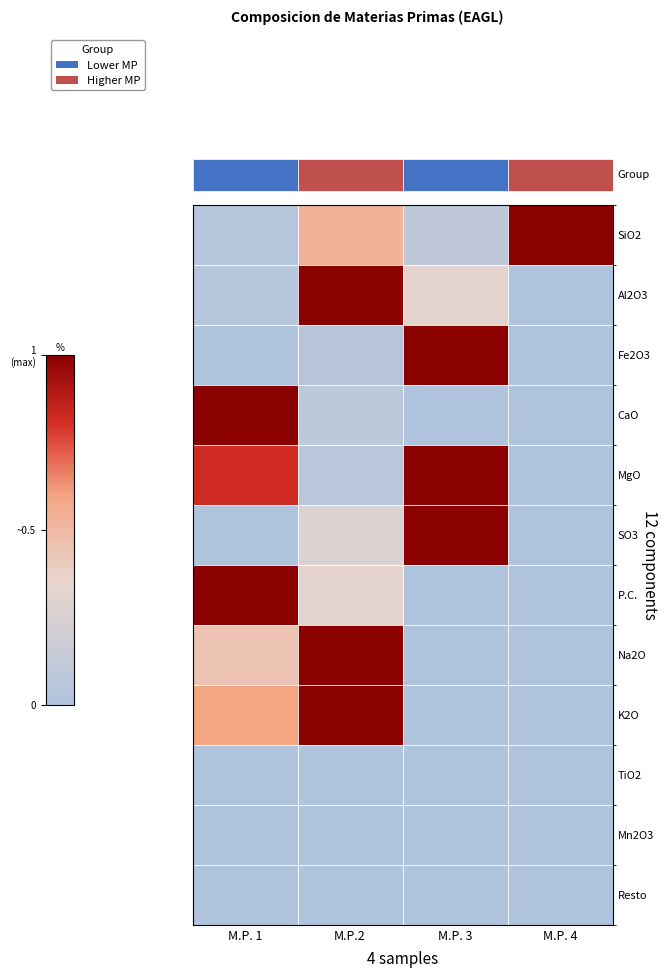

What is the approximate value of P.C. at M.P. 1?

1.0